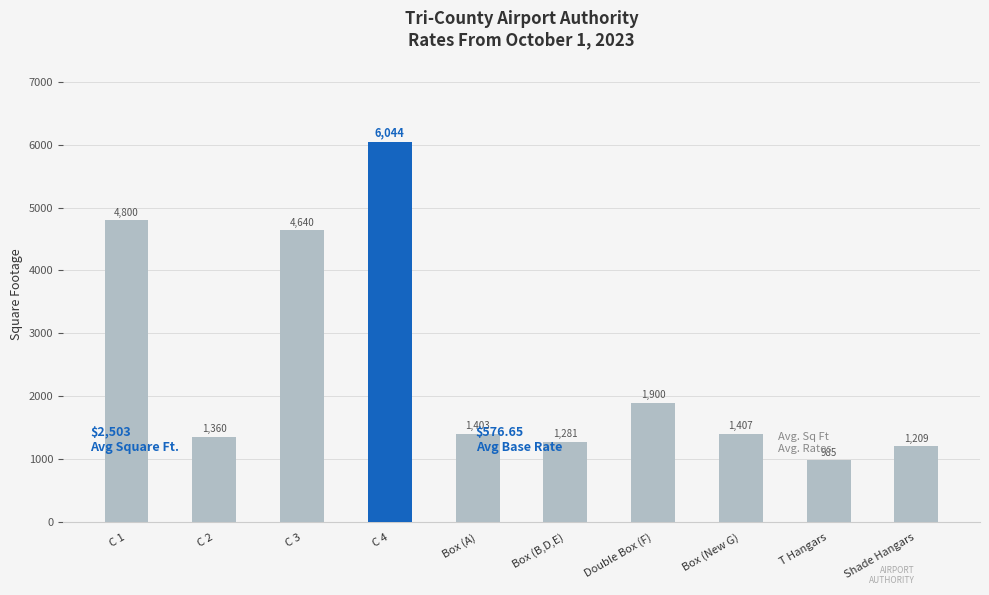

True or false: the data shows 1578 at Shade Hangars.

False